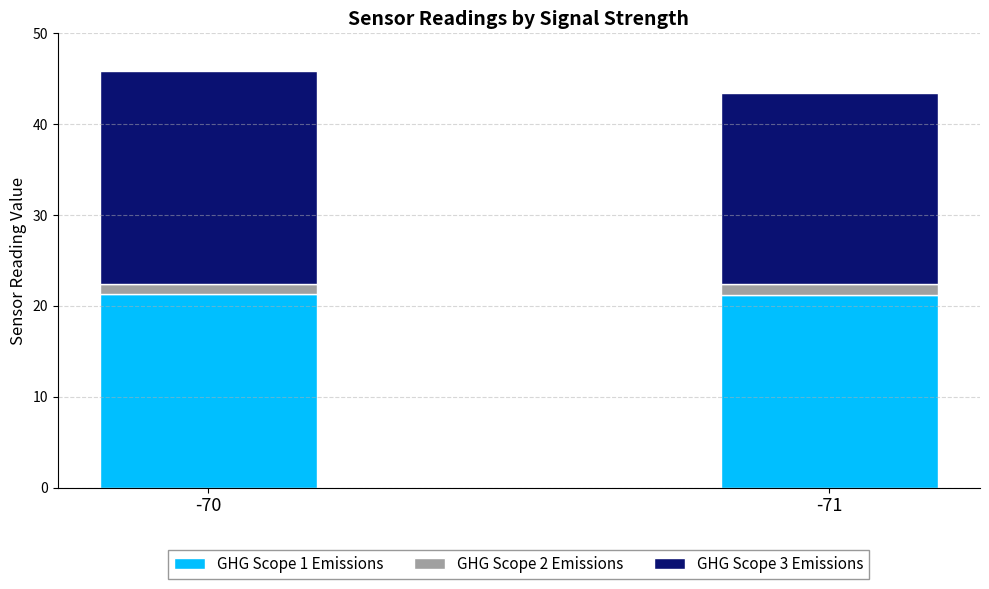

What is the total value across all series at -71?

43.4